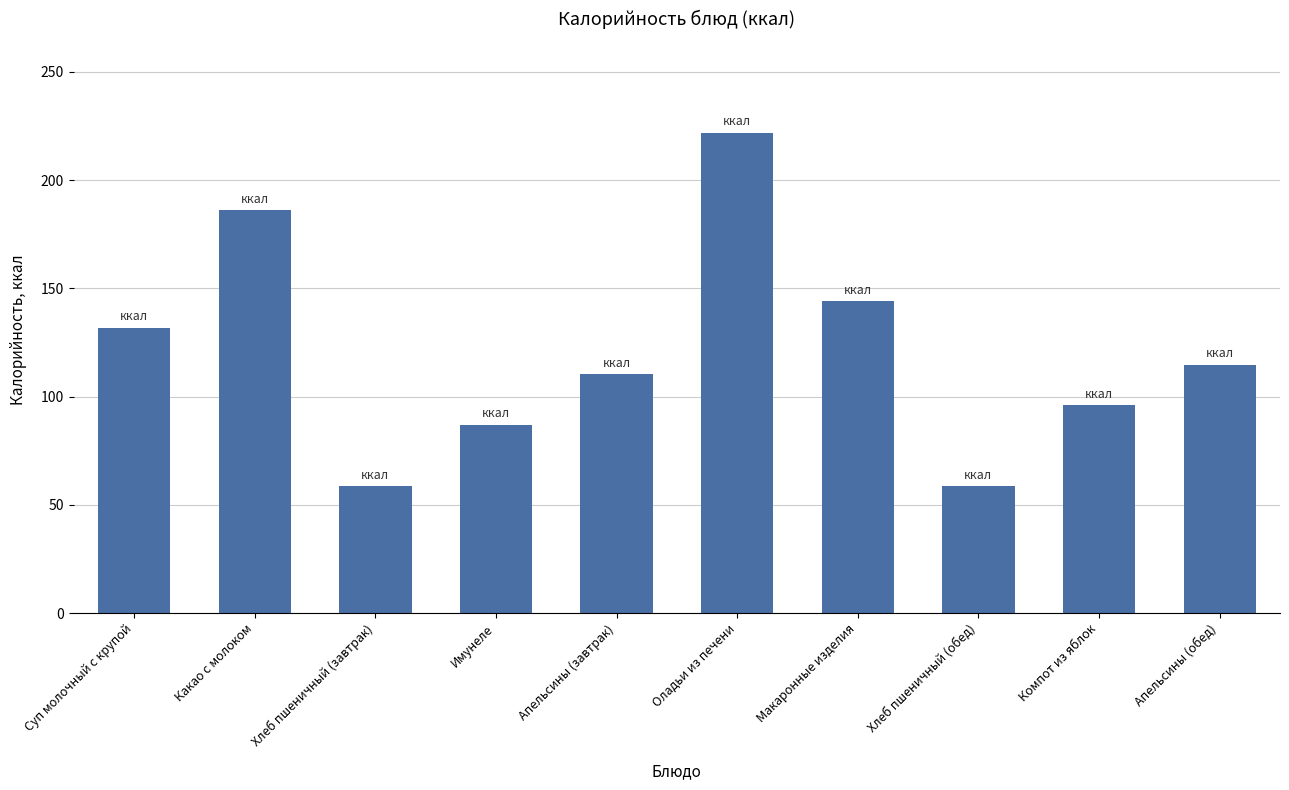

What is the change in value from Суп молочный с крупой to Апельсины (завтрак)?

-21.3